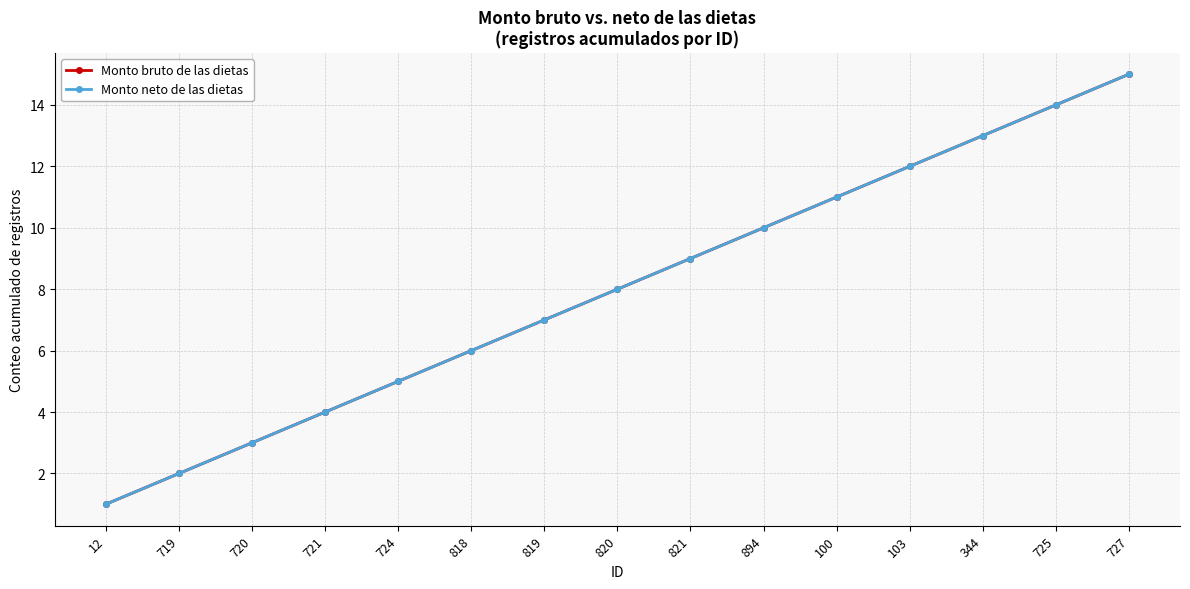

True or false: Monto bruto de las dietas and Monto neto de las dietas cross at least once.

False